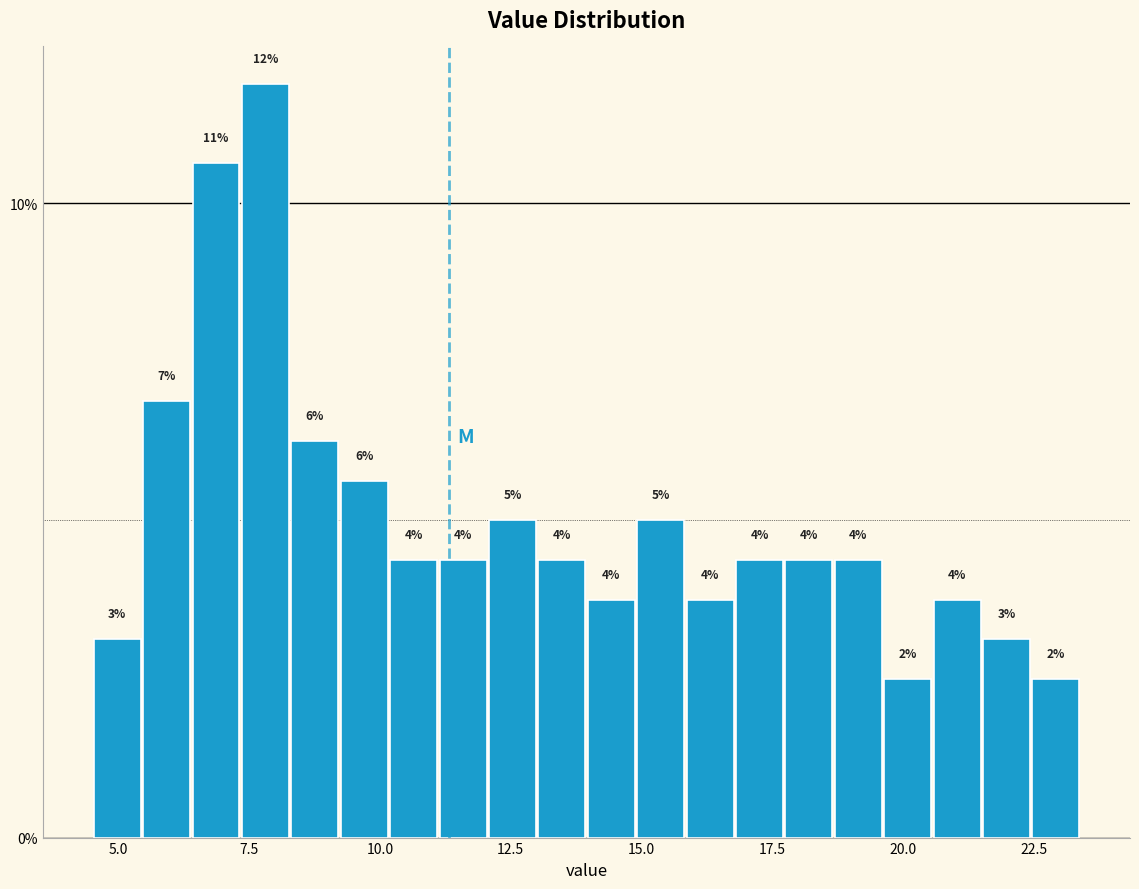

Read against the x-axis, roughly where is the centre of the tallest bar?

8.0